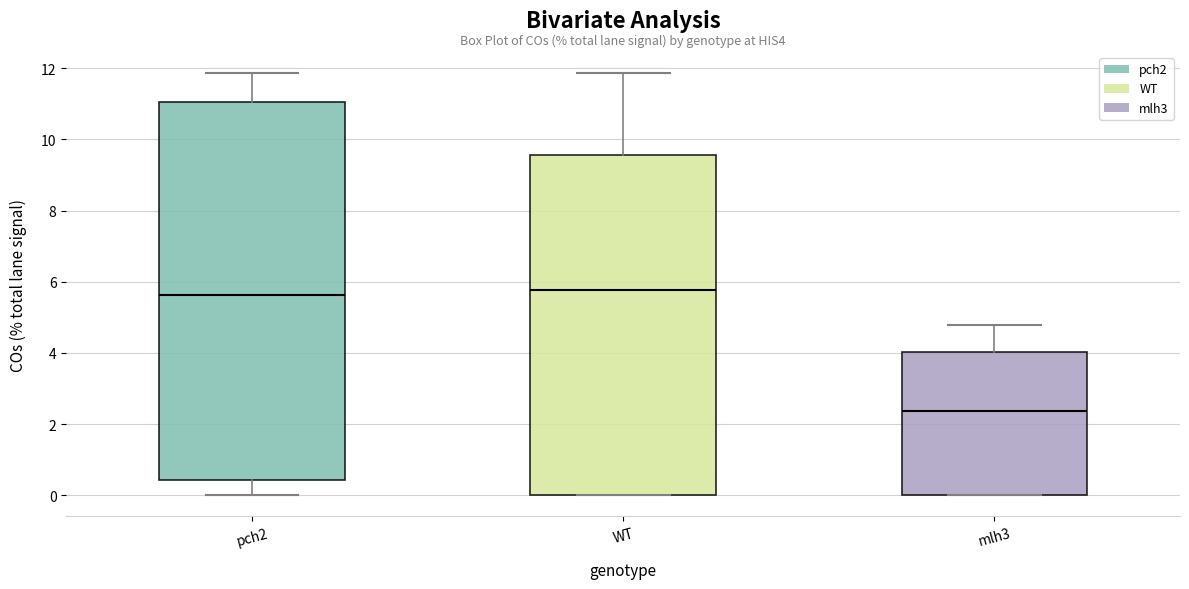

Which box's median line is the lowest?

mlh3